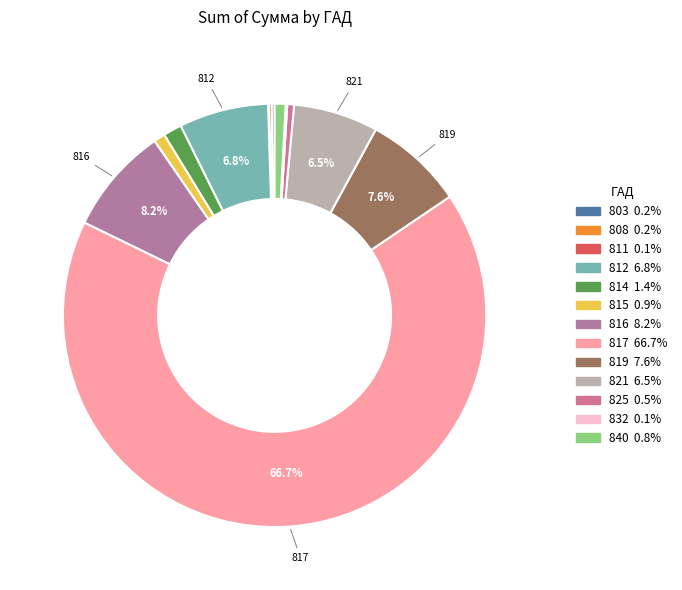

Rank the categories by value from lowest to highest.

811, 832, 808, 803, 825, 840, 815, 814, 821, 812, 819, 816, 817